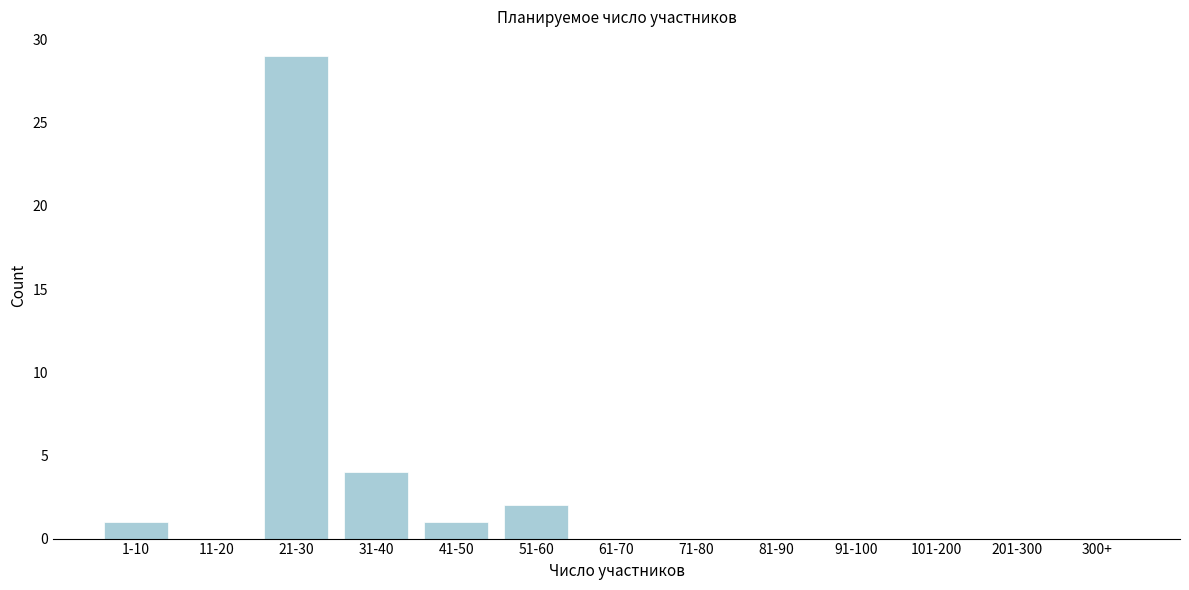

Reading right to left, what are all the values shown in this chart?

300+=0	201-300=0	101-200=0	91-100=0	81-90=0	71-80=0	61-70=0	51-60=2	41-50=1	31-40=4	21-30=29	11-20=0	1-10=1